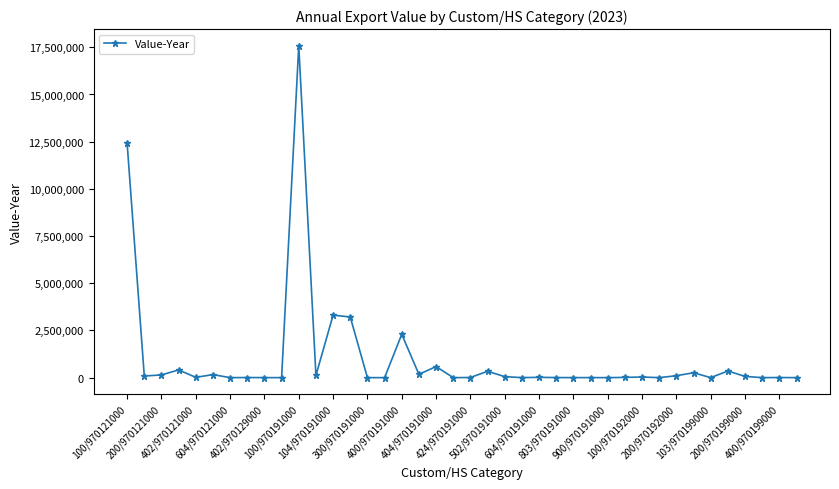

What is the average value?

1044779